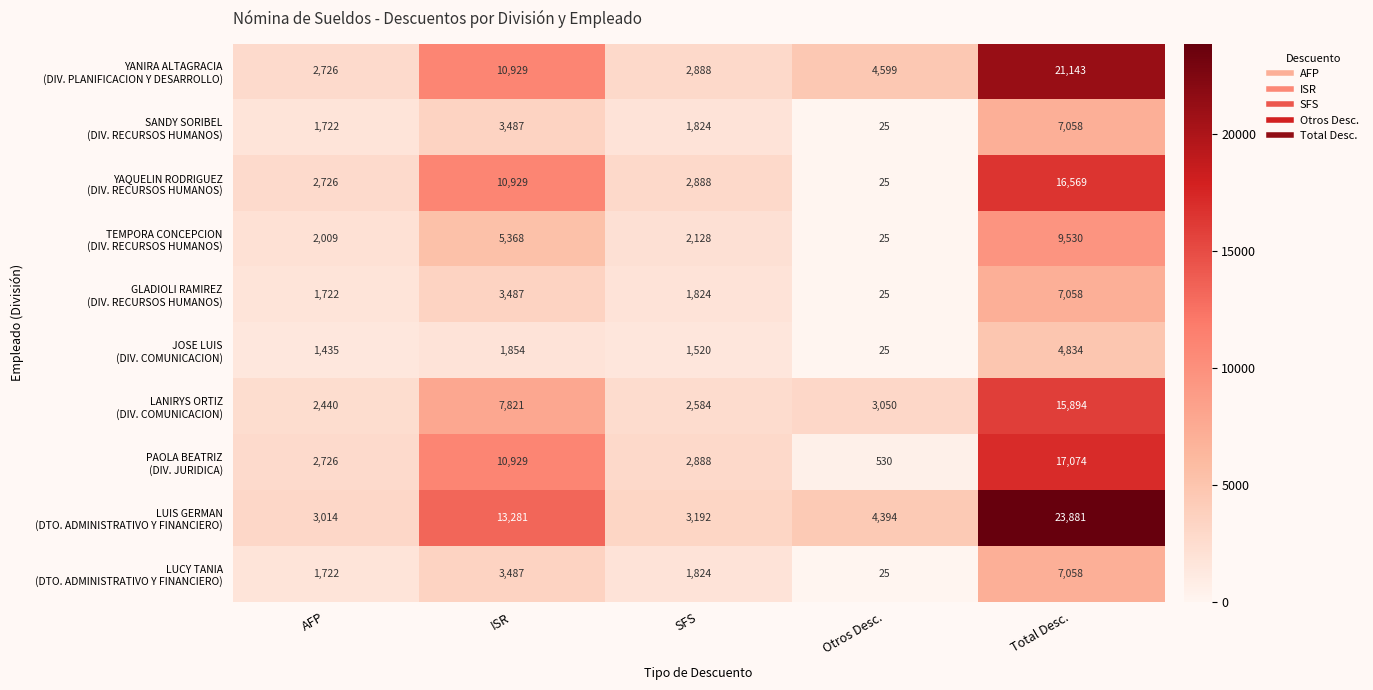

At which category does the chart reach its minimum across all series?

Otros Desc.